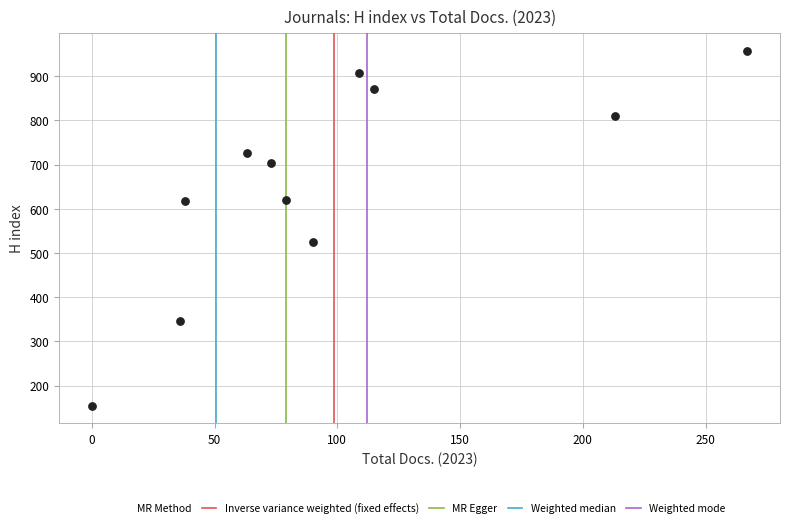

What is the range of X values (max minus min)?

267